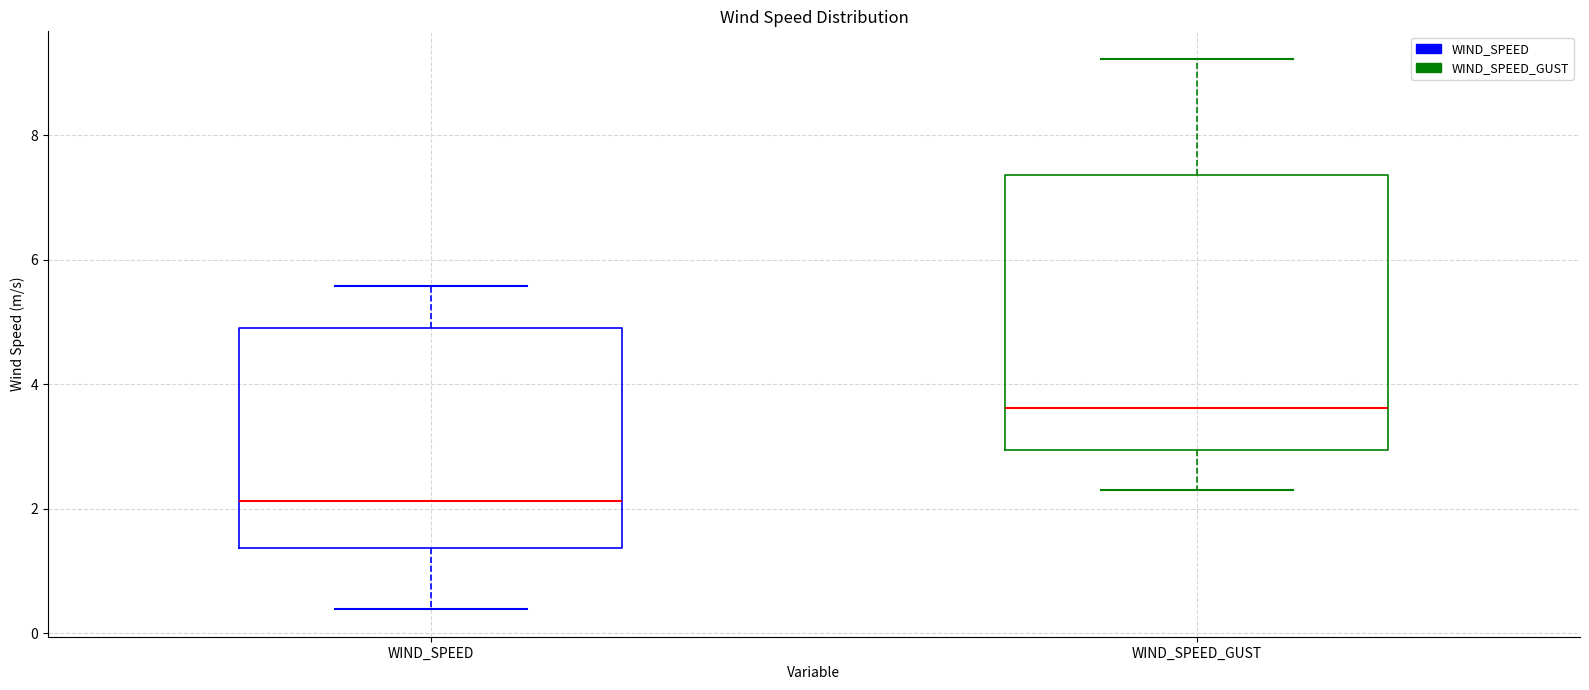

Which box has the lowest median line?

WIND_SPEED